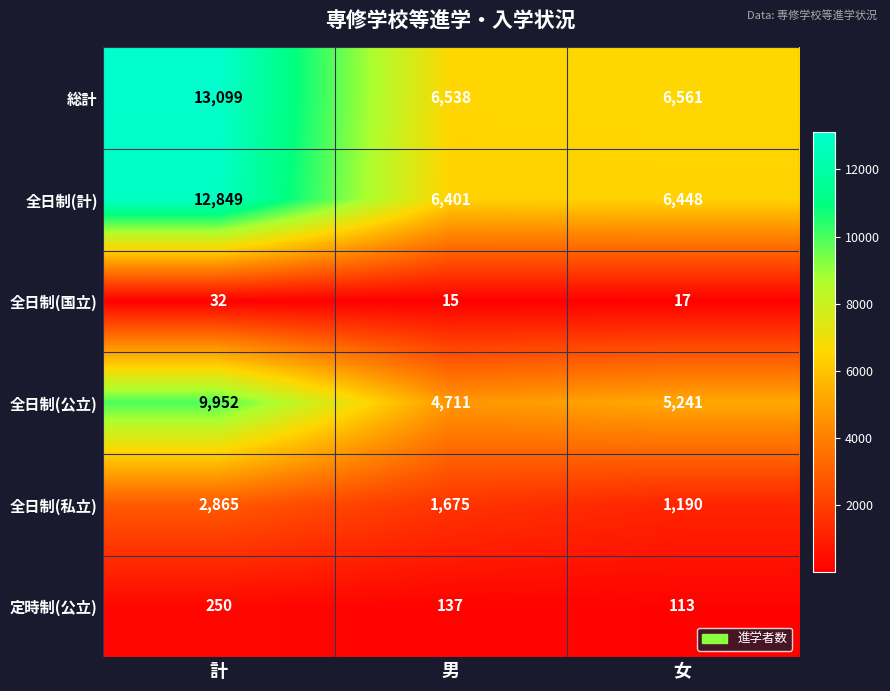

Count the number of data series in this chart.

6